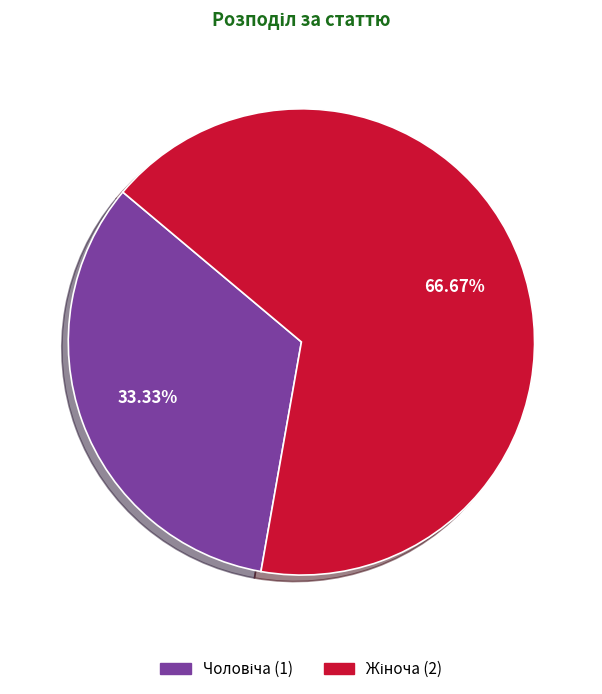

To the nearest percent, what is the average slice percentage?

50%